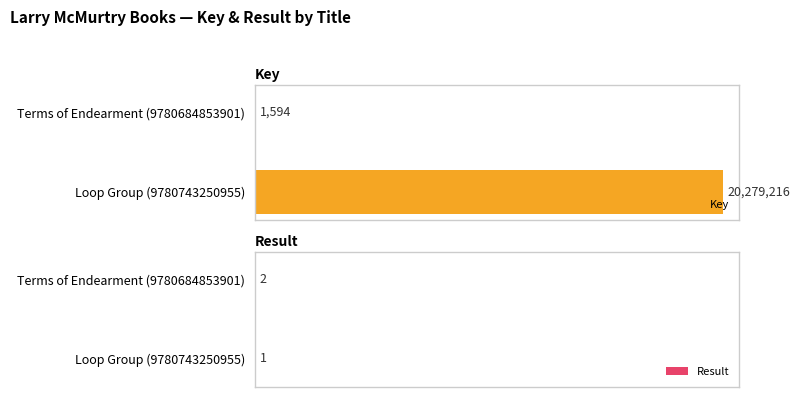

Between Loop Group (9780743250955) and Terms of Endearment (9780684853901), which series saw the biggest shift?

Key